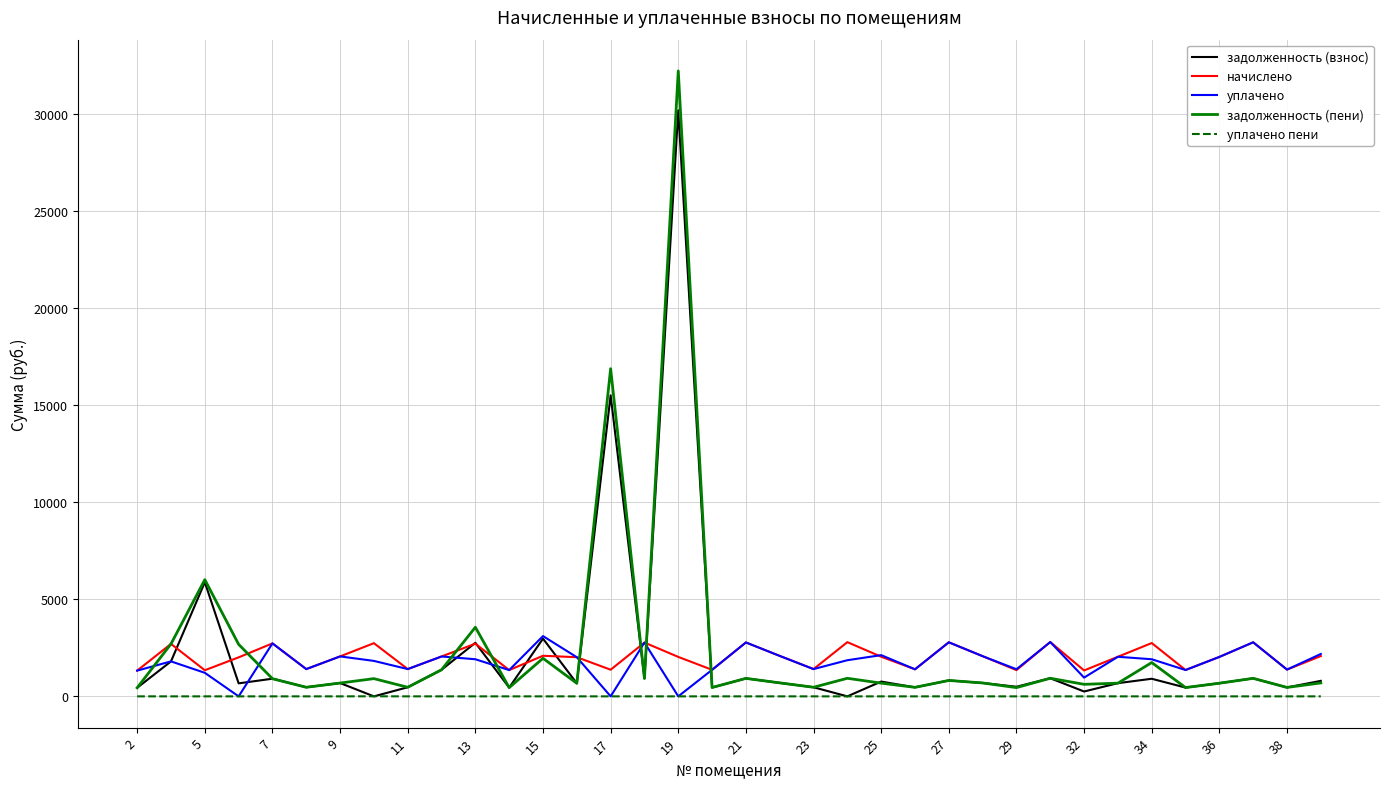

What are all the series names shown in the legend?

задолженность (взнос), начислено, уплачено, задолженность (пени), уплачено пени